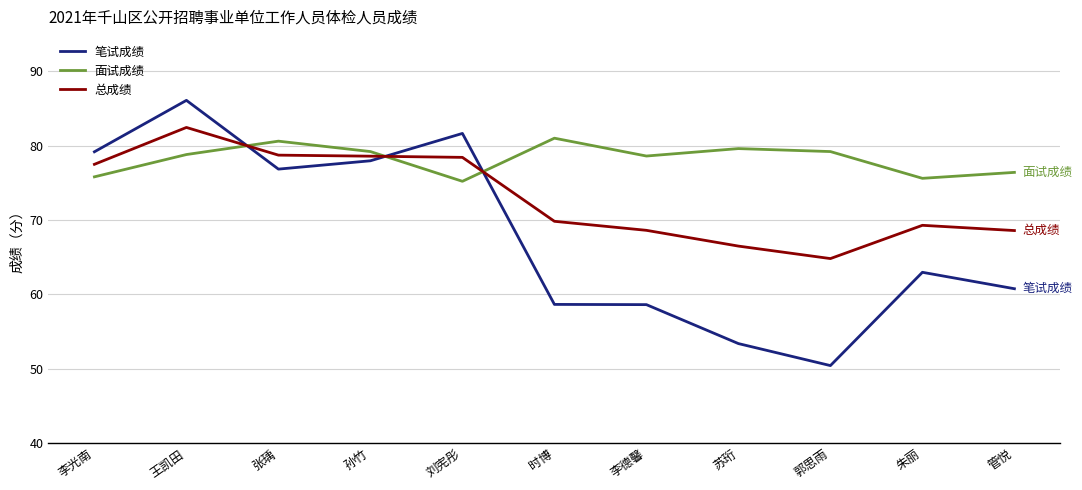

What position from the left is 孙竹?

4